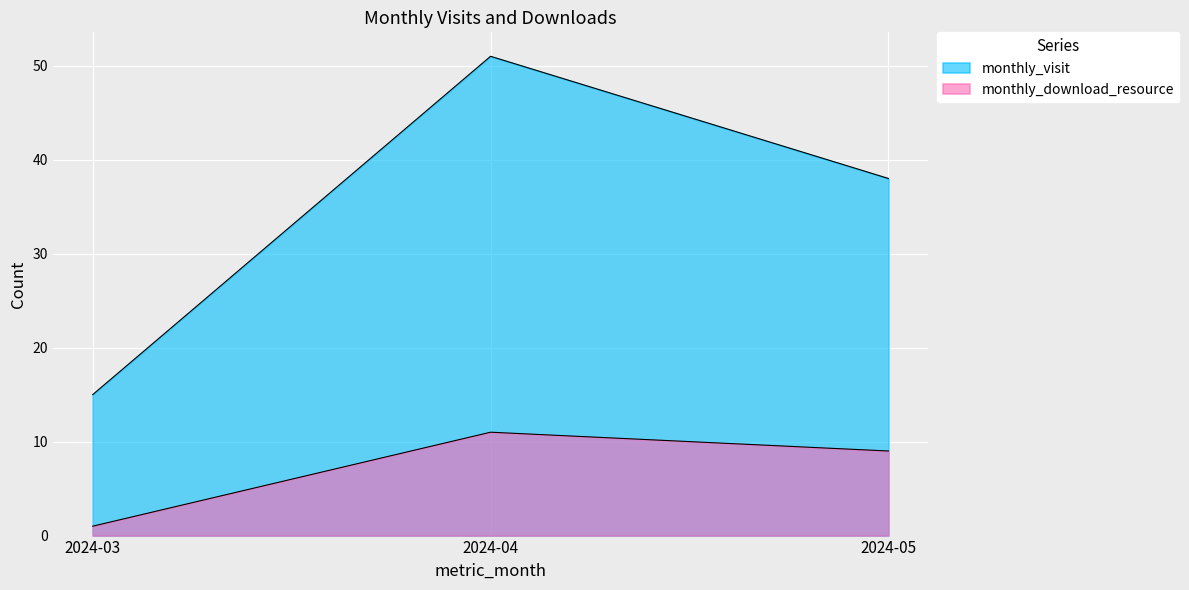

Does the chart display data point markers on the line(s)?

No